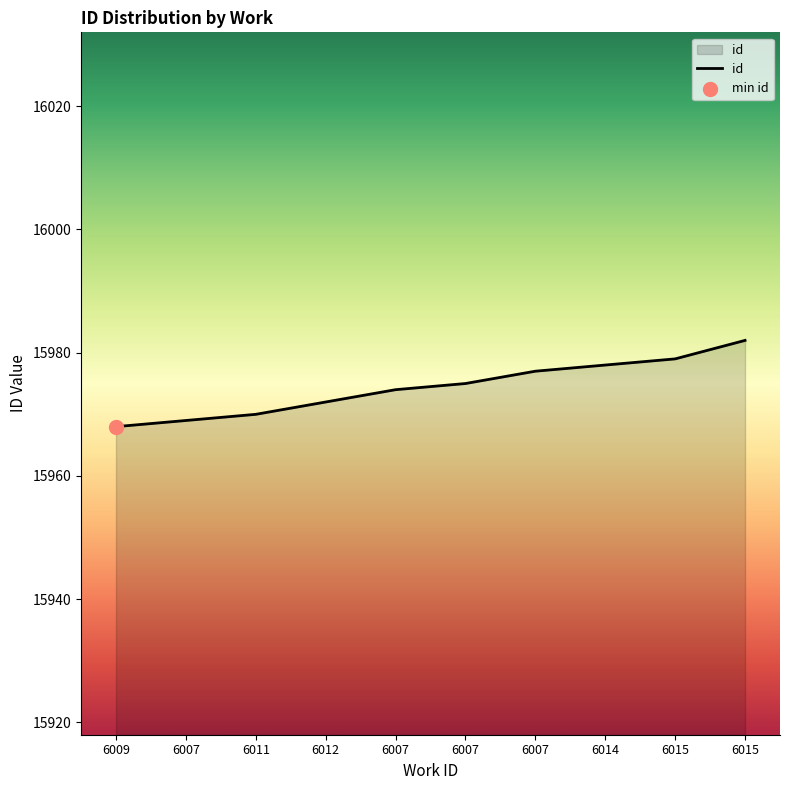

Which has a higher value, 6007 or 6007?

6007